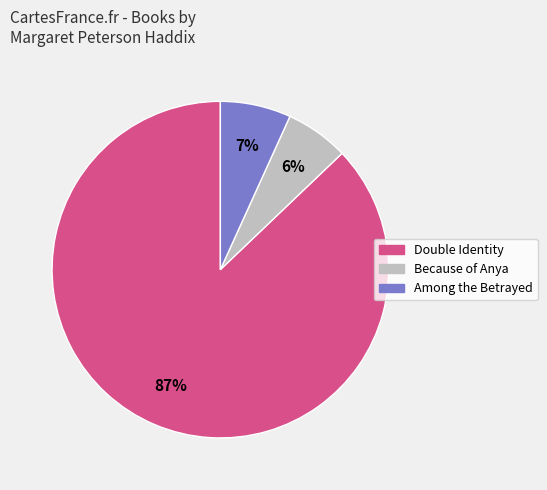

Is there any slice that represents more than half of the pie?

Yes